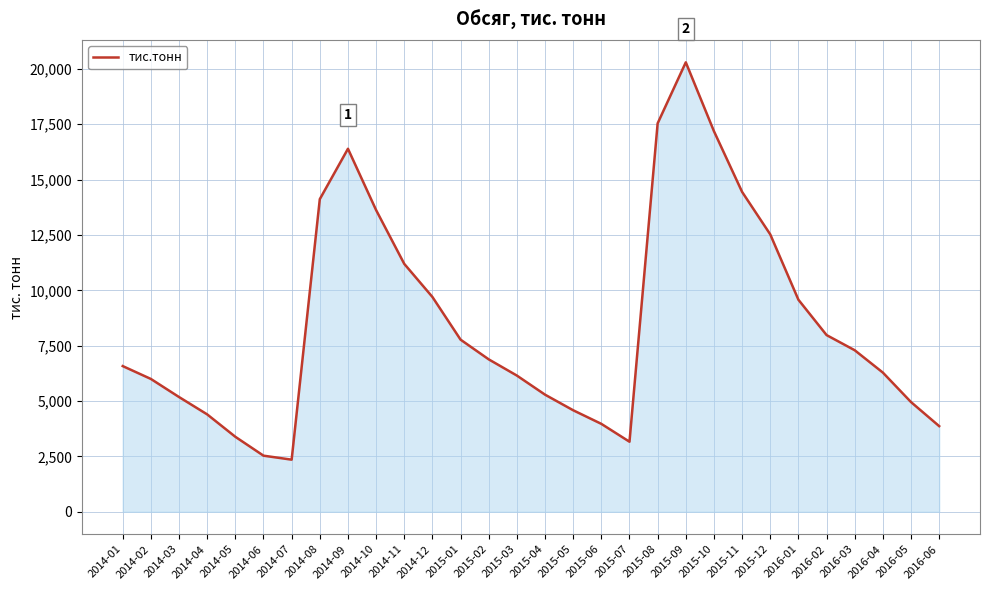

What is the minimum value shown in the chart?

2352.0